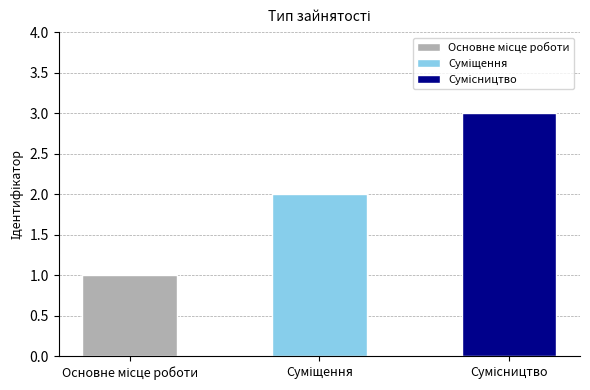

Which label corresponds to the largest value in the chart?

Сумісництво